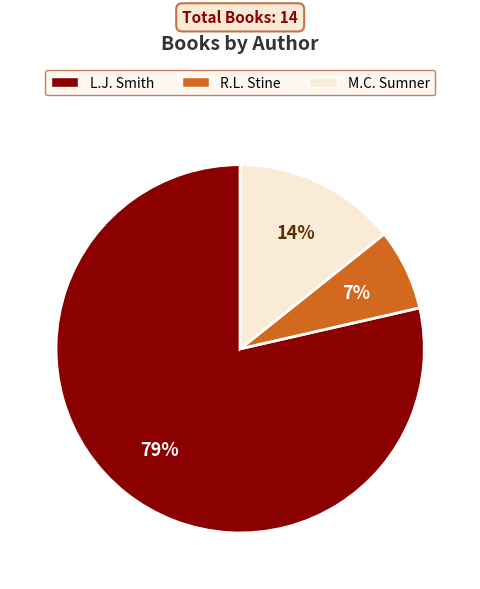

Rank the categories by value from highest to lowest.

L.J. Smith, M.C. Sumner, R.L. Stine